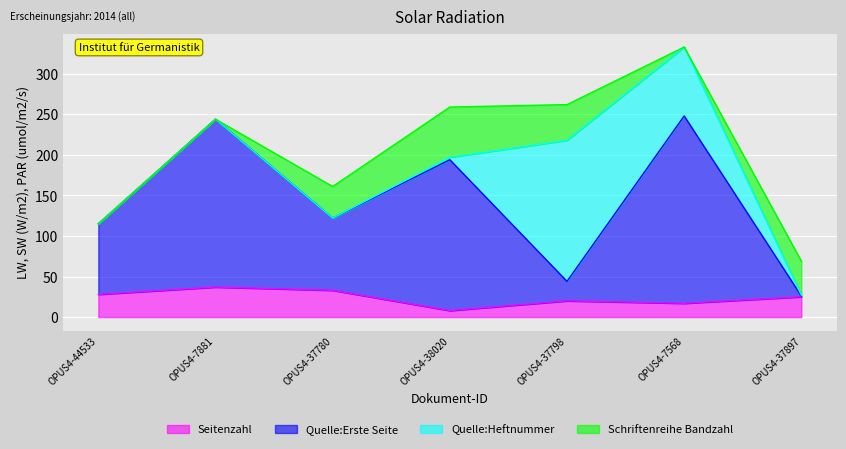

At which category is the sum across all series the highest?

OPUS4-7568